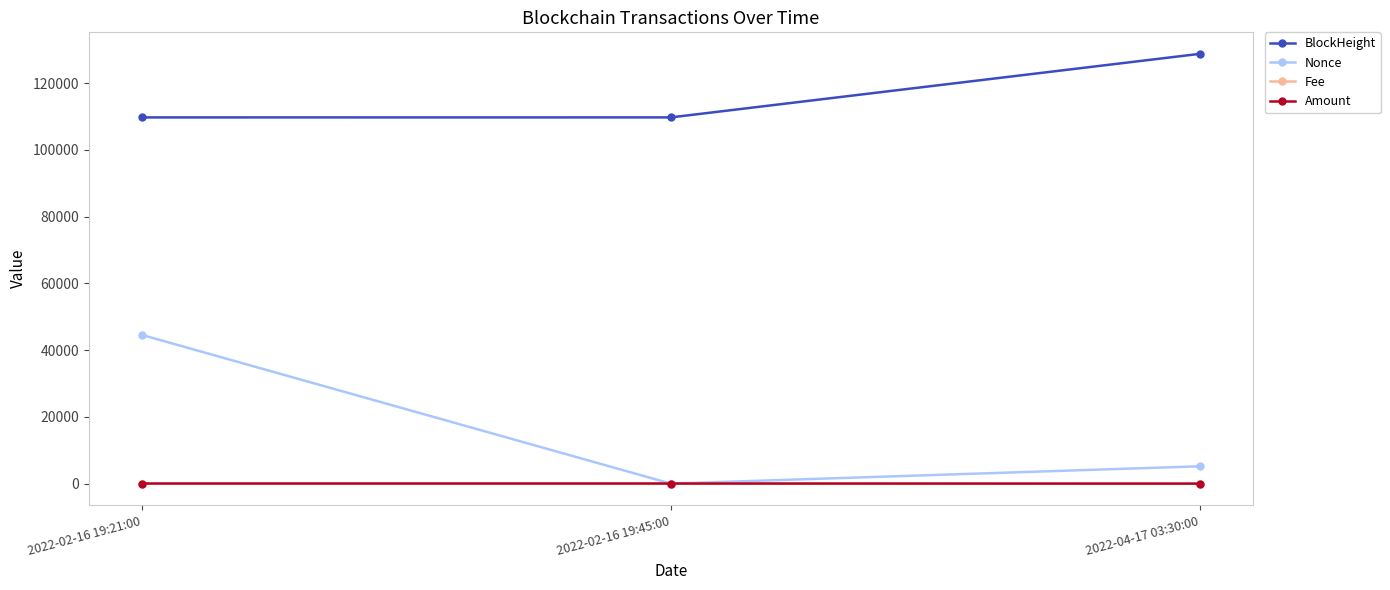

Between 2022-02-16 19:21:00 and 2022-02-16 19:45:00, which series saw the biggest shift?

Nonce